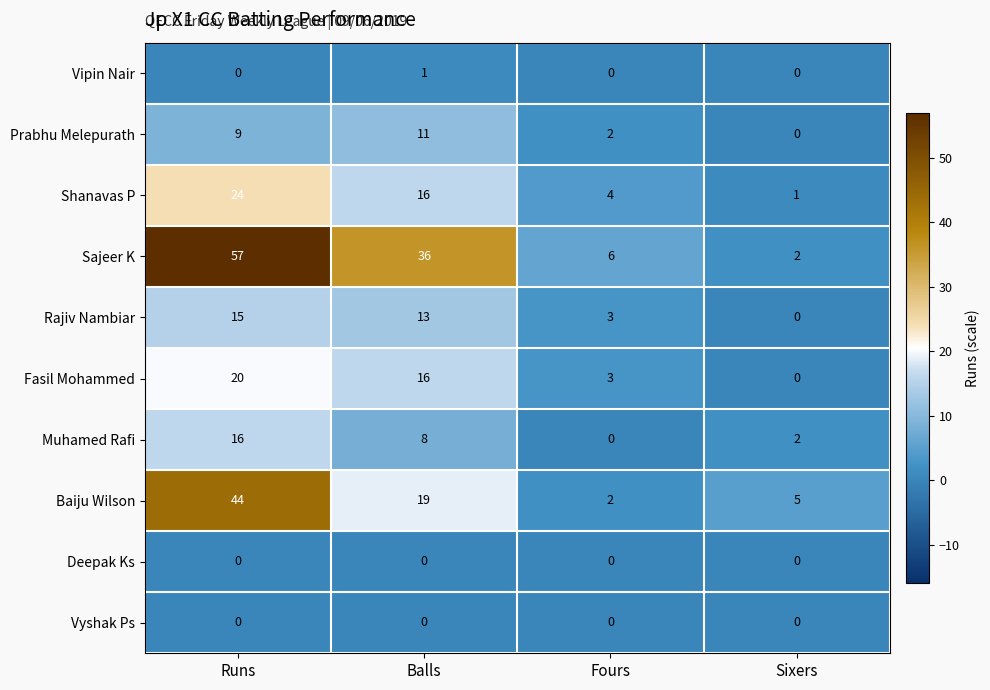

What is the greatest value displayed?

57